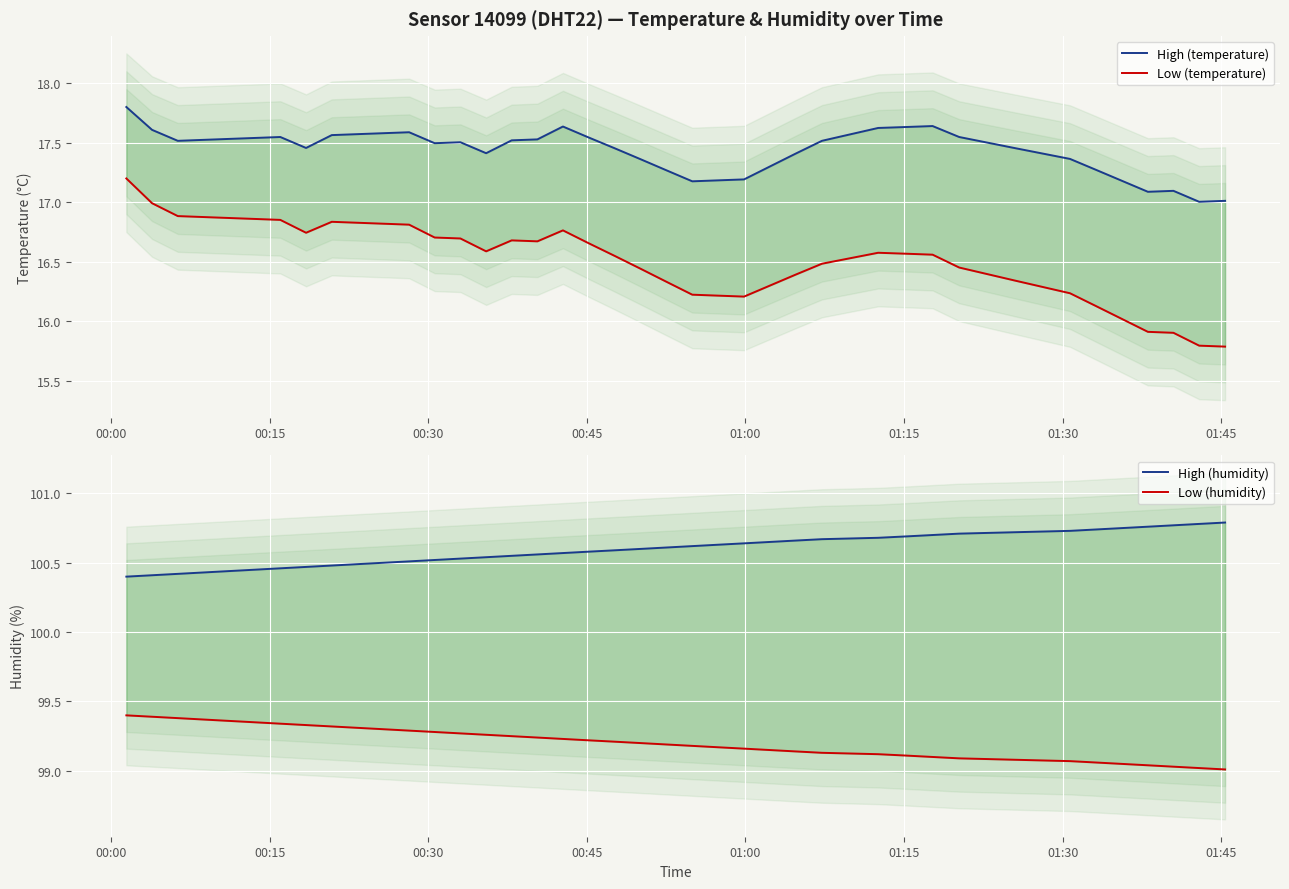

True or false: High (temperature) and Low (humidity) intersect in this chart.

False